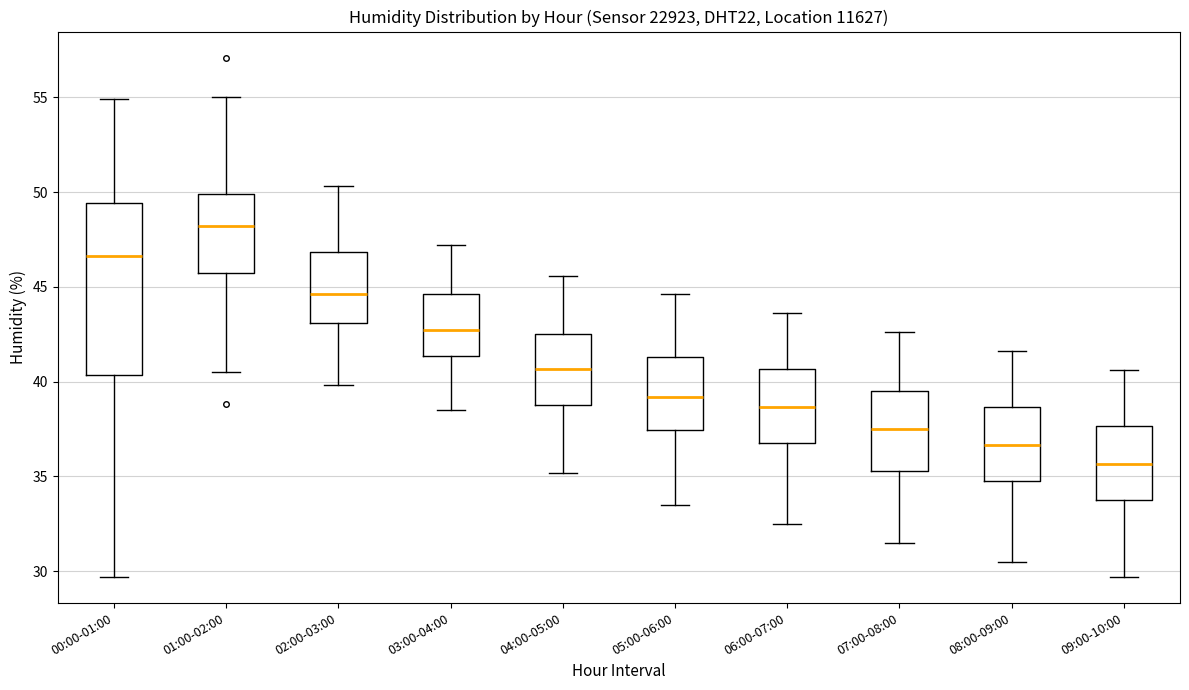

Reading left to right, read every box against the y-axis: the position of its median line, the range the box covers, and the ends of its whiskers. The values are not printed on the chart, so give them approximately, as read against the axis.

00:00-01:00: median 46.5, box 40.5 to 49.5, whiskers 29.5 to 55.0
01:00-02:00: median 48.0, box 46.0 to 50.0, whiskers 40.5 to 55.0
02:00-03:00: median 44.5, box 43.0 to 47.0, whiskers 40.0 to 50.5
03:00-04:00: median 42.5, box 41.5 to 44.5, whiskers 38.5 to 47.0
04:00-05:00: median 40.5, box 39.0 to 42.5, whiskers 35.0 to 45.5
05:00-06:00: median 39.0, box 37.5 to 41.5, whiskers 33.5 to 44.5
06:00-07:00: median 38.5, box 37.0 to 40.5, whiskers 32.5 to 43.5
07:00-08:00: median 37.5, box 35.5 to 39.5, whiskers 31.5 to 42.5
08:00-09:00: median 36.5, box 35.0 to 38.5, whiskers 30.5 to 41.5
09:00-10:00: median 35.5, box 34.0 to 37.5, whiskers 29.5 to 40.5